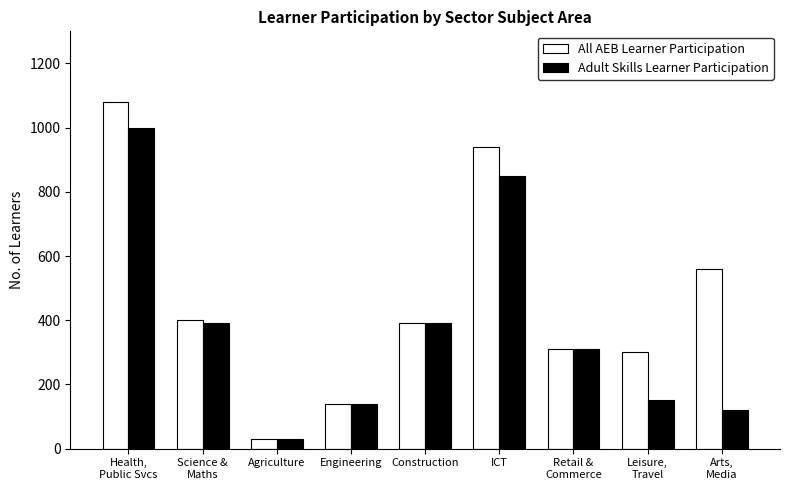

What is the label of the 1st bar from the left?

Health,
Public Svcs